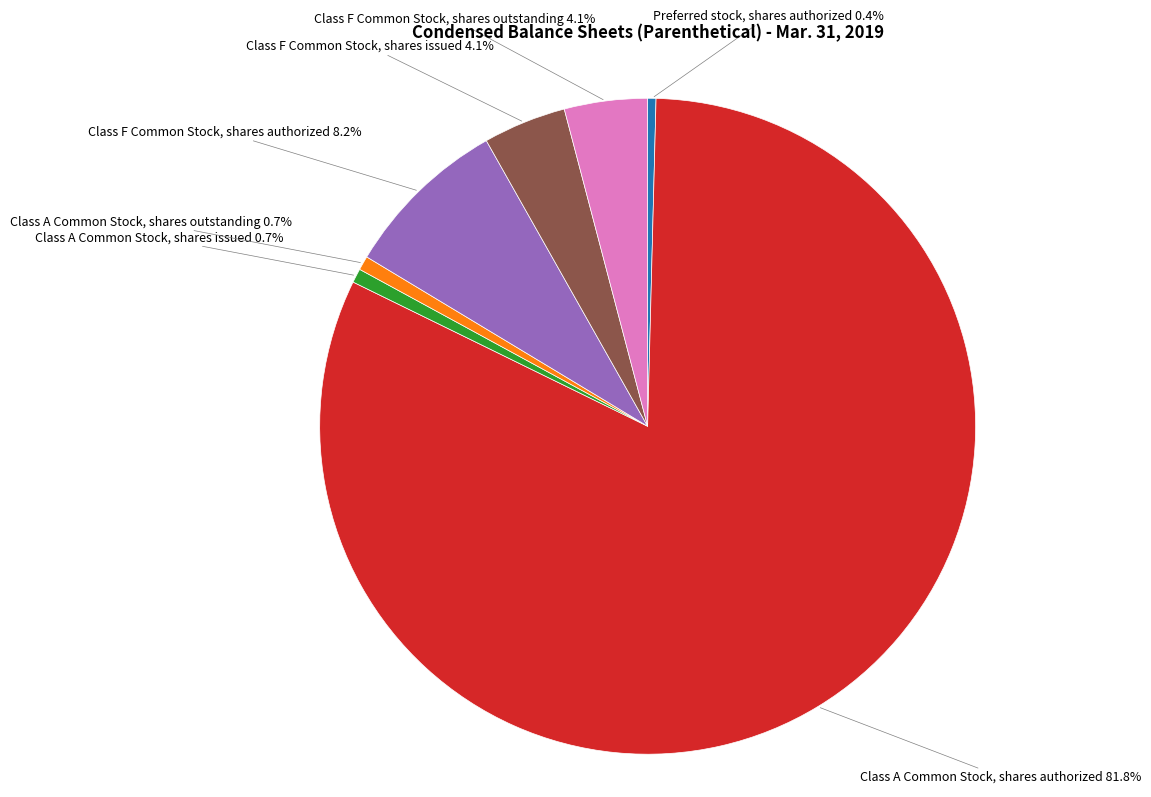

To the nearest percent, what portion does Class A Common Stock, shares authorized represent?

82%